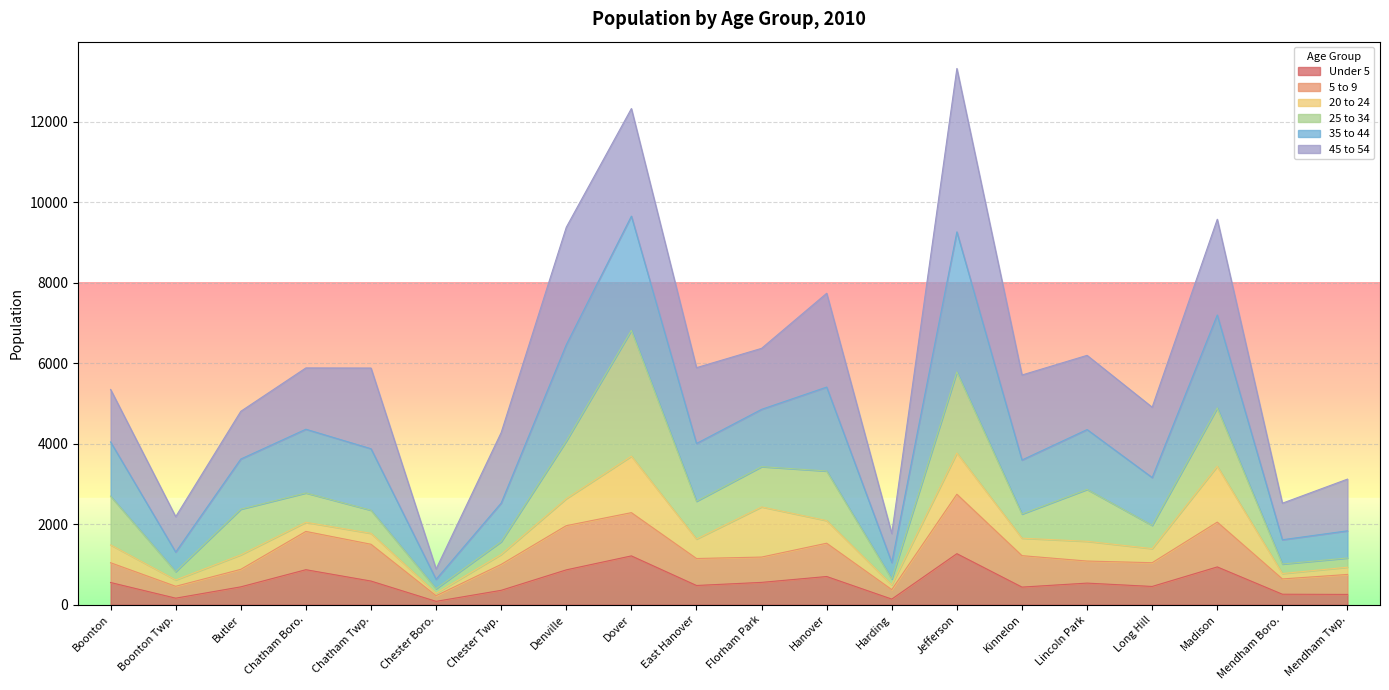

True or false: 35 to 44 and Under 5 cross at least once.

False